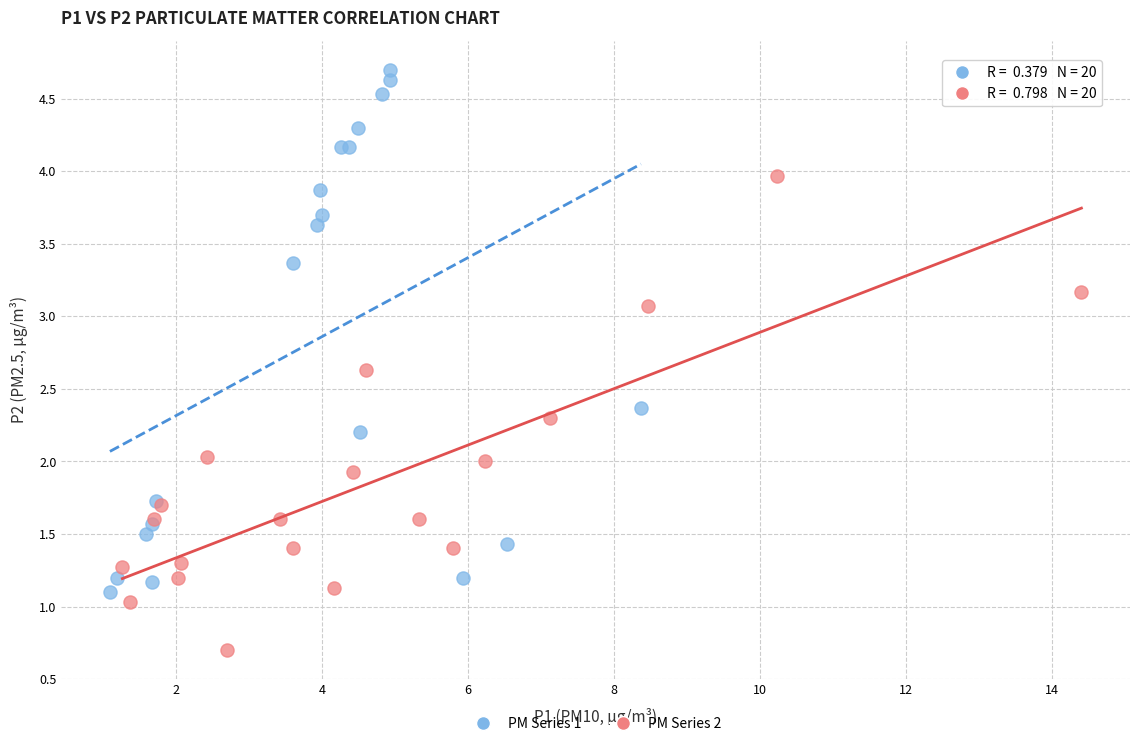

Which series contains the lowest Y value?

PM Series 2